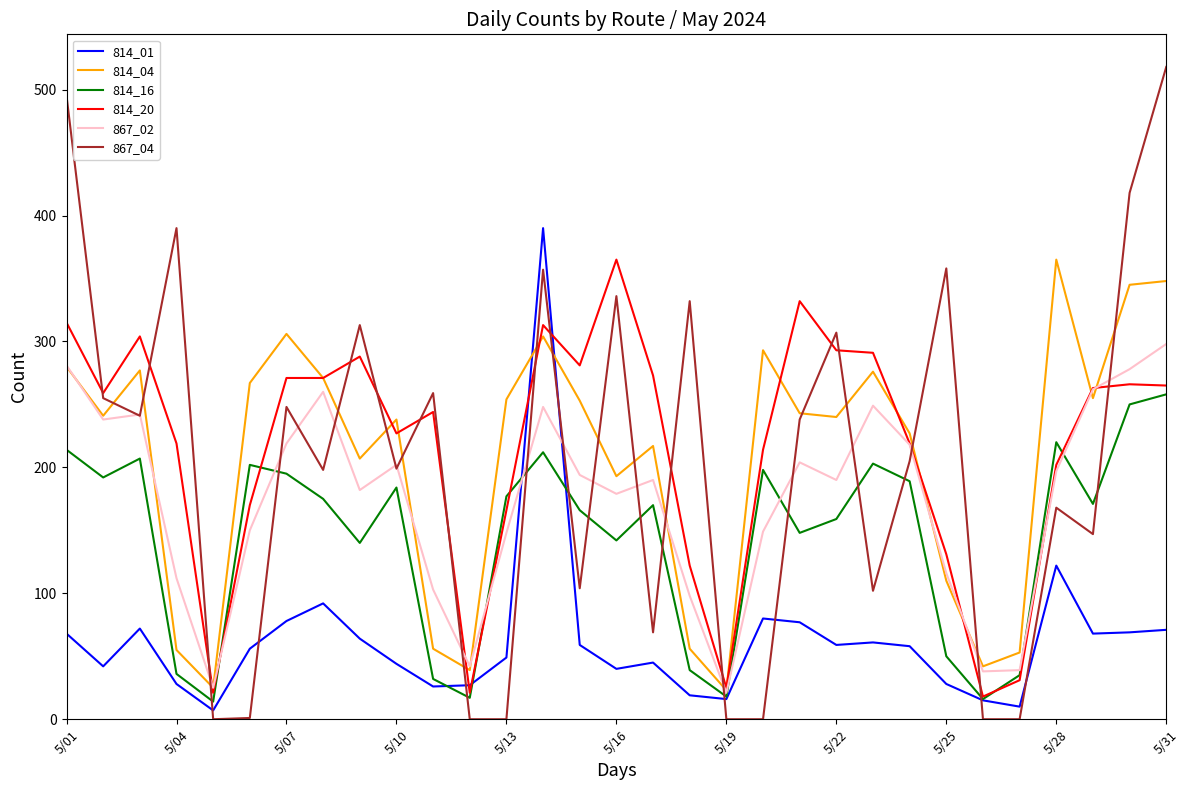

Which series has the widest spread of values?

867_04